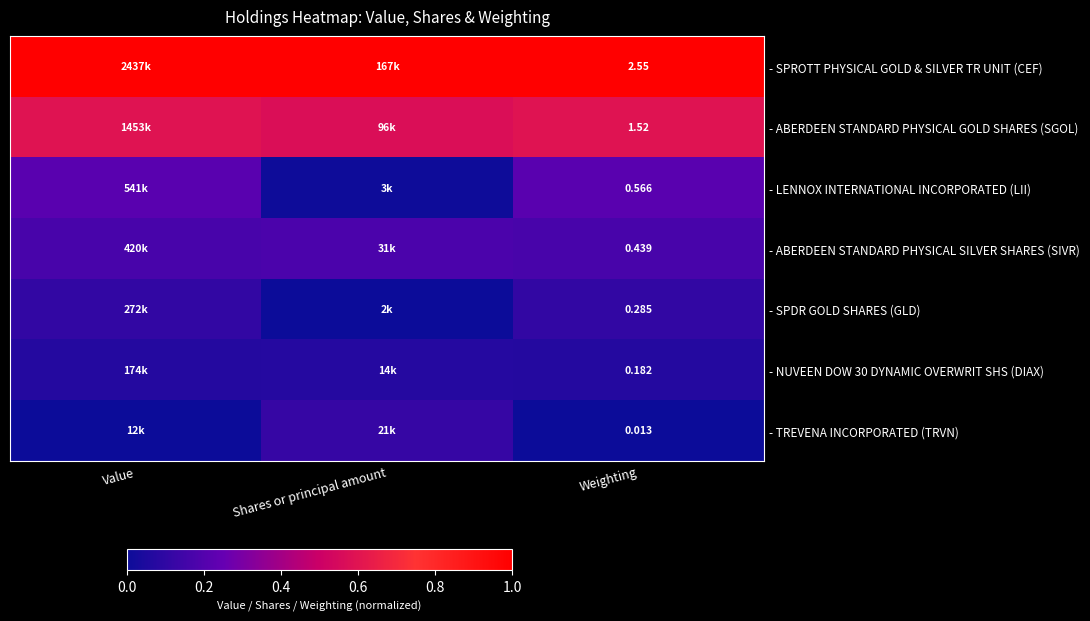

The - SPROTT PHYSICAL GOLD & SILVER TR UNIT (CEF) series shows 1.0 at Weighting. True or false?

True